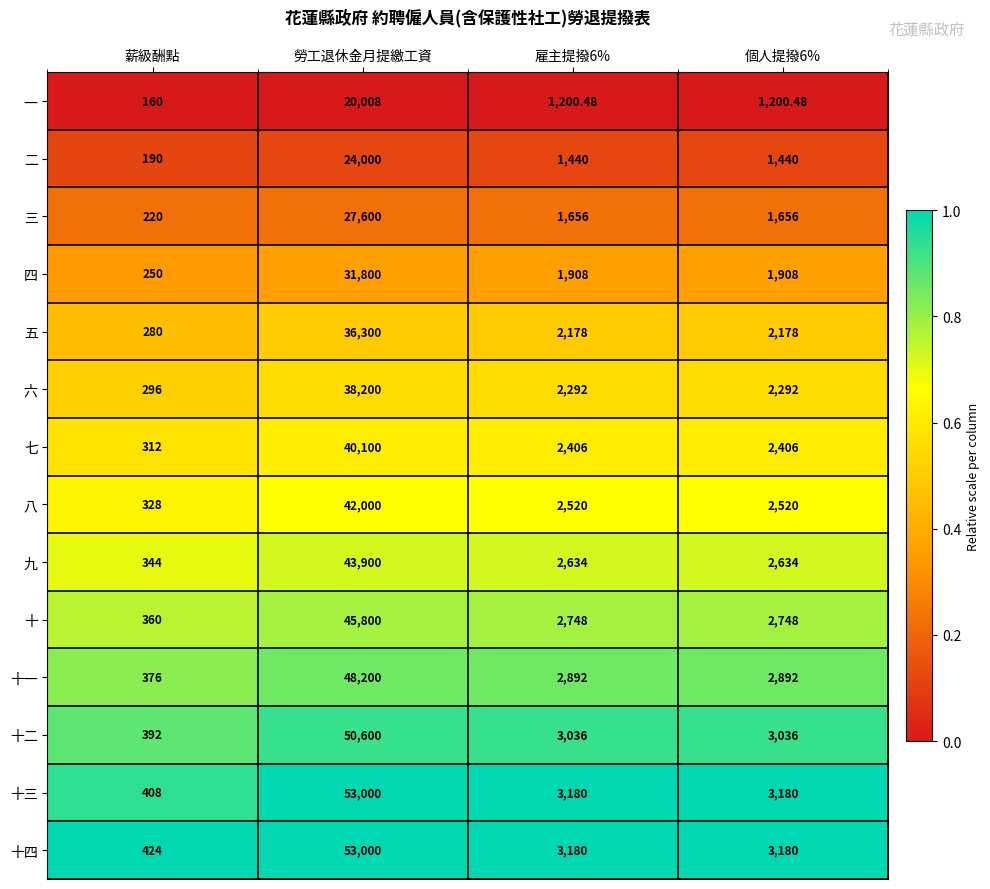

Which series has the largest range (max minus min)?

十三